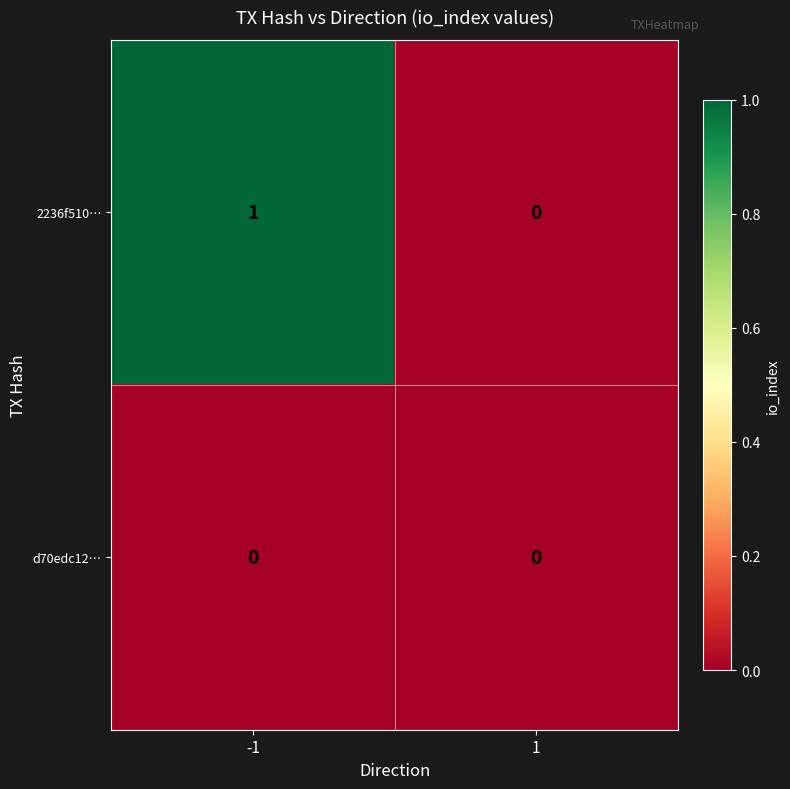

Reading left to right, transcribe all the data shown in this chart.

2236f510…: 1	0
d70edc12…: 0	0